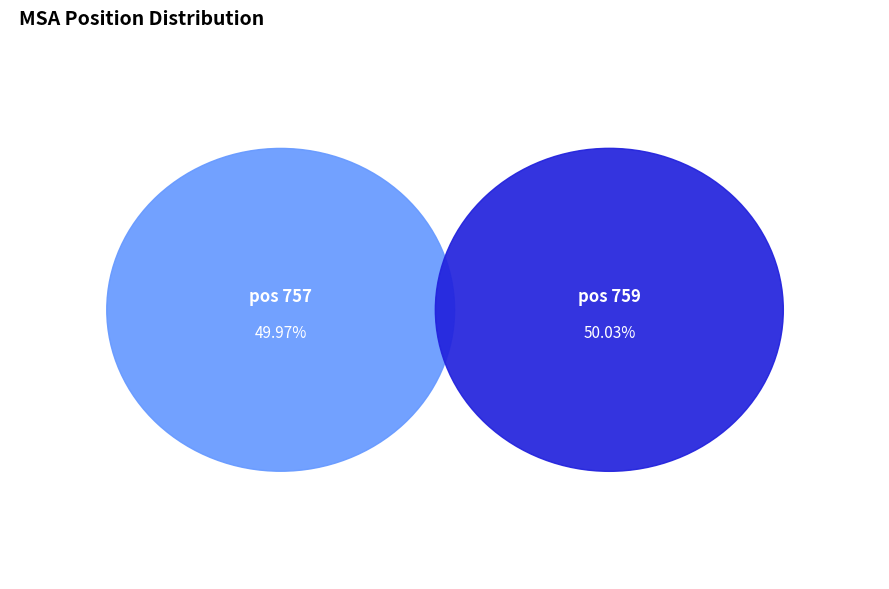

Which slice represents more than half of the pie?

759